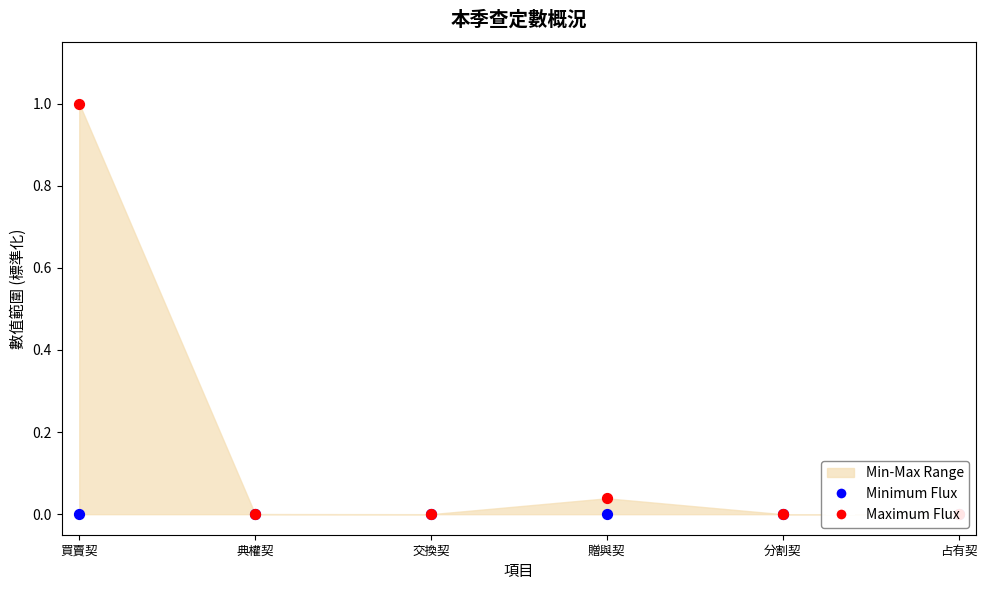

At how many categories does at least one series exceed 0?

3